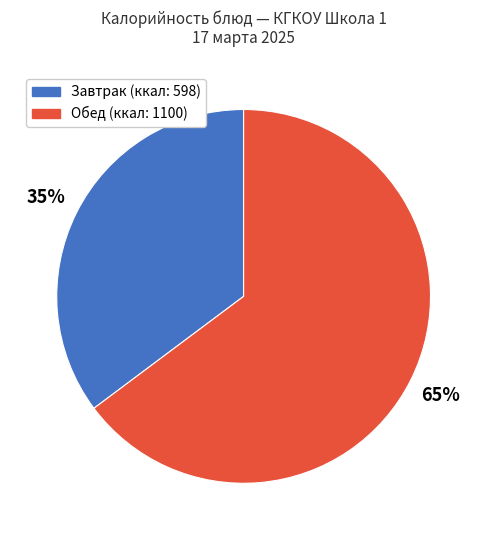

To the nearest percent, what is the difference between the largest and smallest slice percentages?

30%